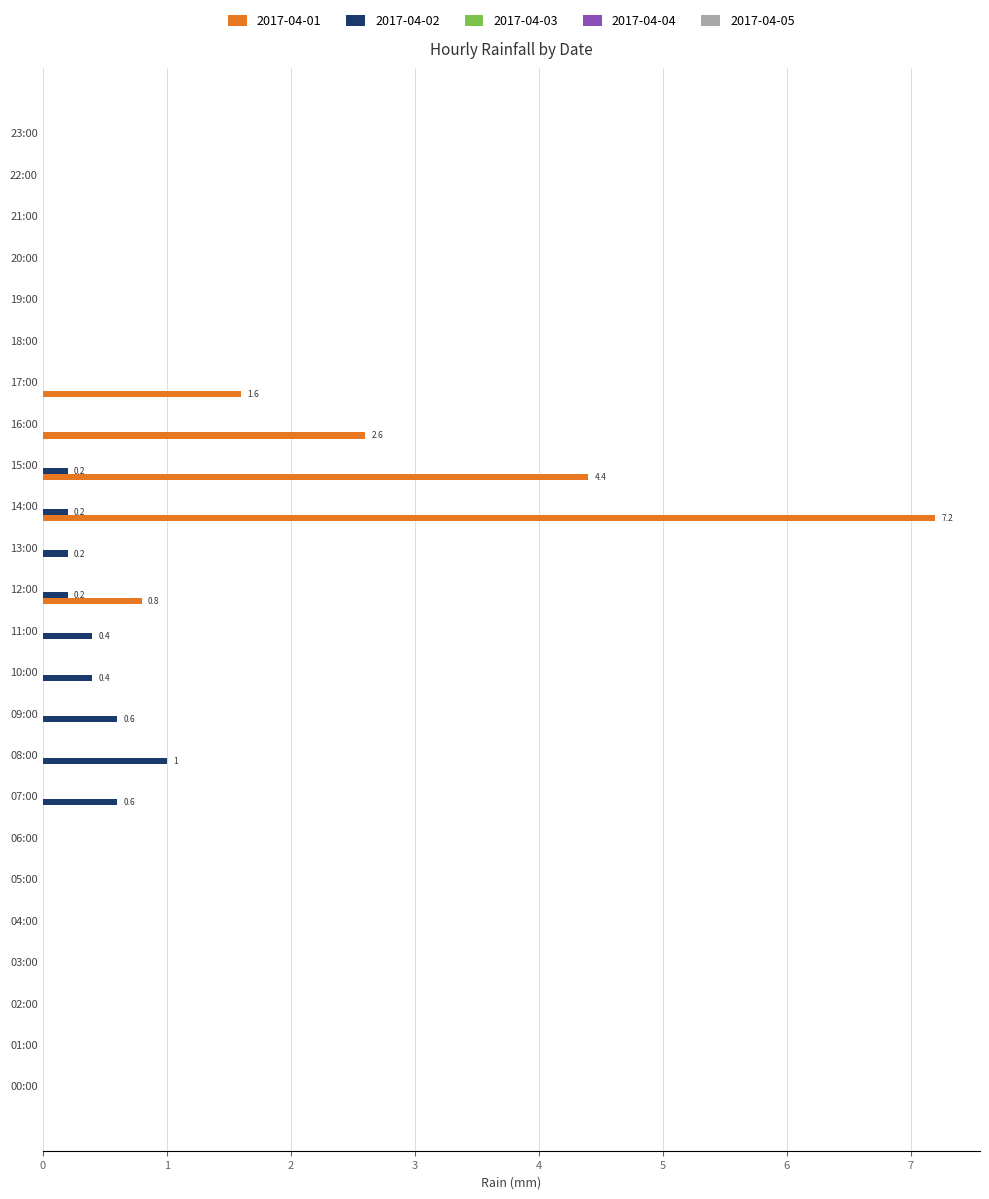

What is the sum of all 2017-04-01 values?

16.6